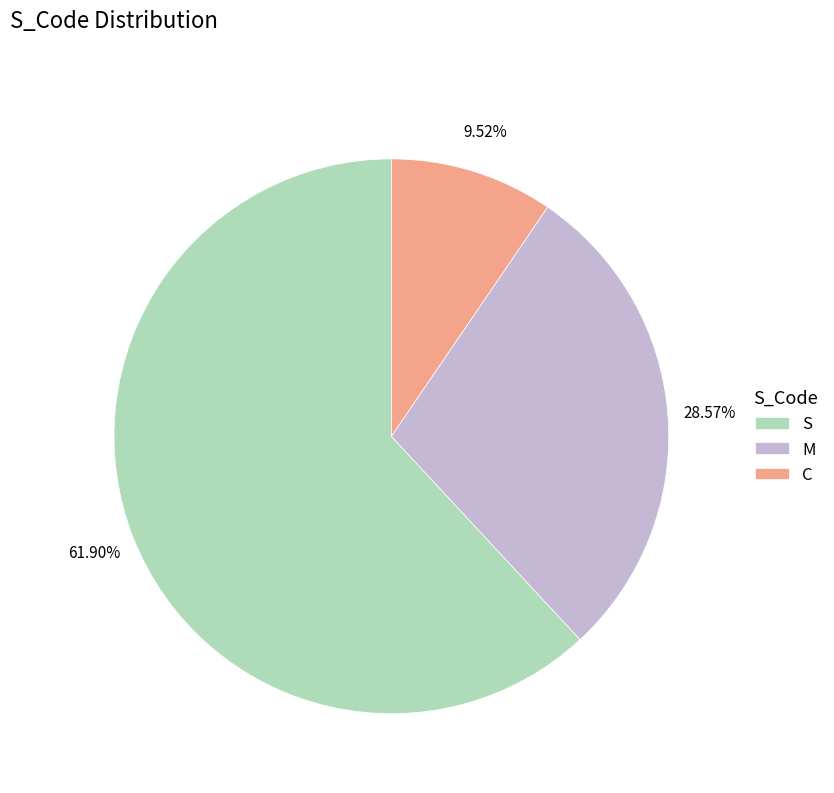

To the nearest percent, what percentage of the pie is S?

62%